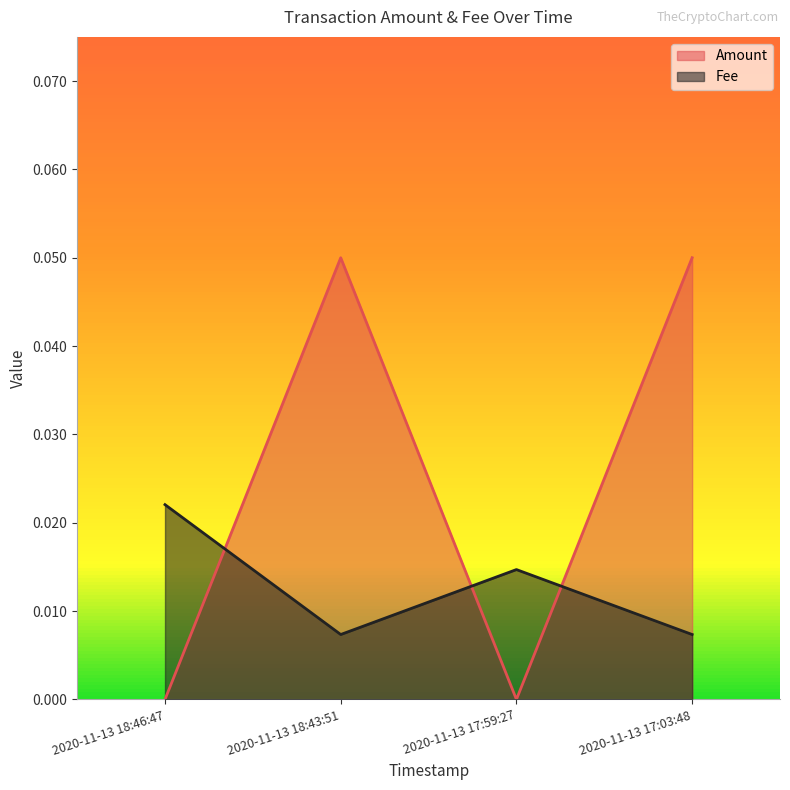

In Fee, how many points are lower than both neighbors (excluding endpoints)?

1